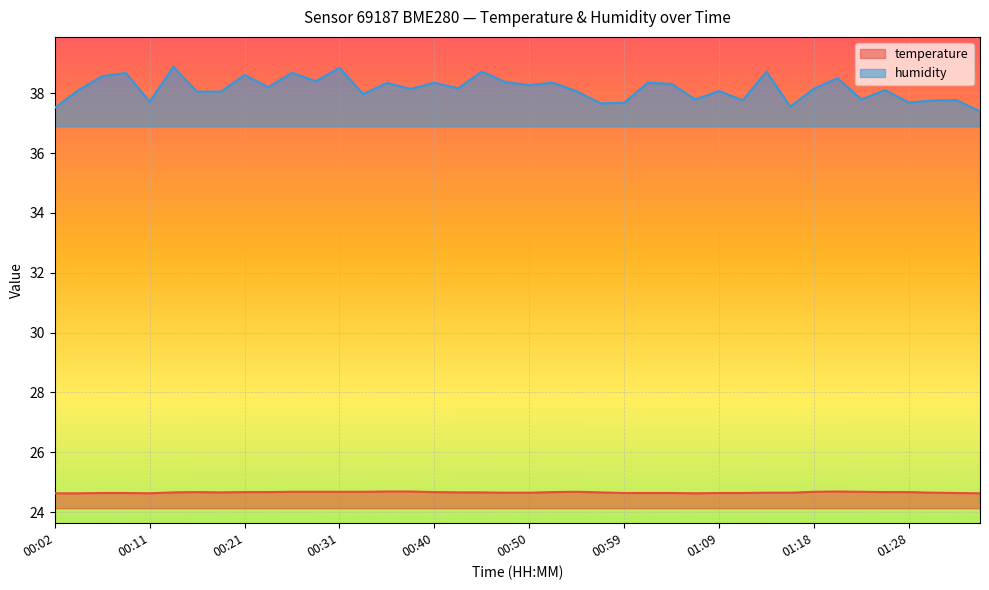

Rank the series at 01:18 from highest to lowest value.

humidity, temperature